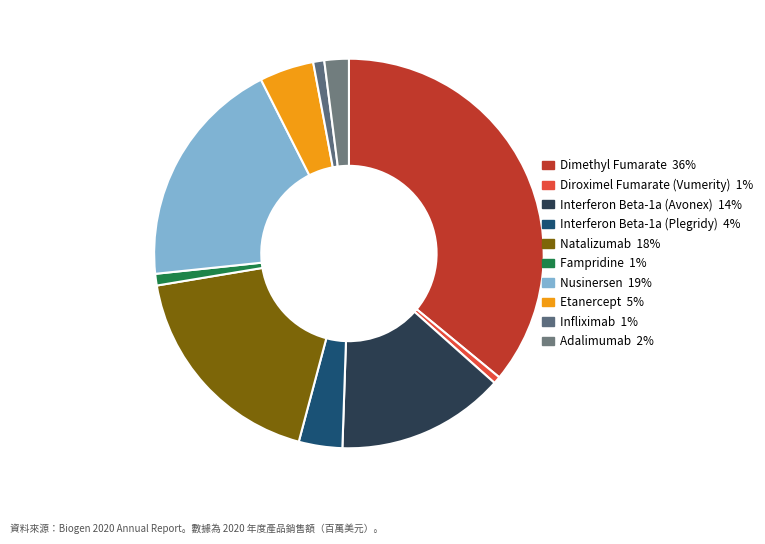

Count the number of slices in the pie.

10